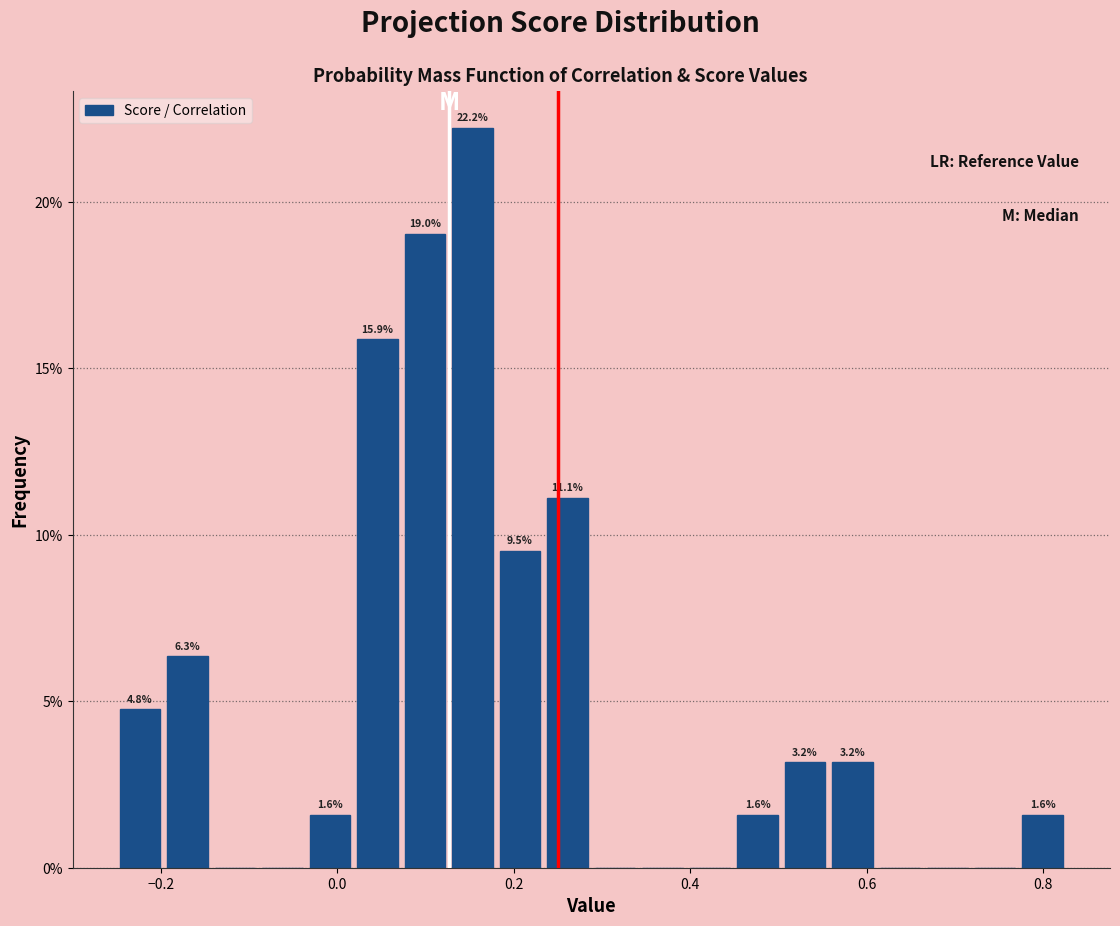

Read against the x-axis, roughly where is the centre of the tallest bar?

0.16